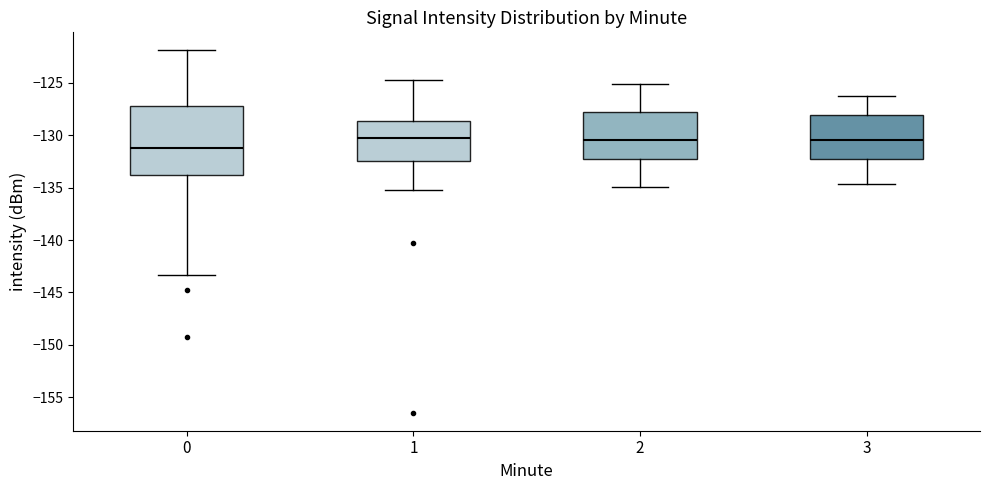

Reading left to right, read every box against the y-axis: the position of its median line, the range the box covers, and the ends of its whiskers. The values are not printed on the chart, so give them approximately, as read against the axis.

0: median -131.0, box -134.0 to -127.0, whiskers -143.5 to -122.0
1: median -130.5, box -132.5 to -128.5, whiskers -135.0 to -125.0
2: median -130.5, box -132.0 to -128.0, whiskers -135.0 to -125.0
3: median -130.5, box -132.0 to -128.0, whiskers -134.5 to -126.5